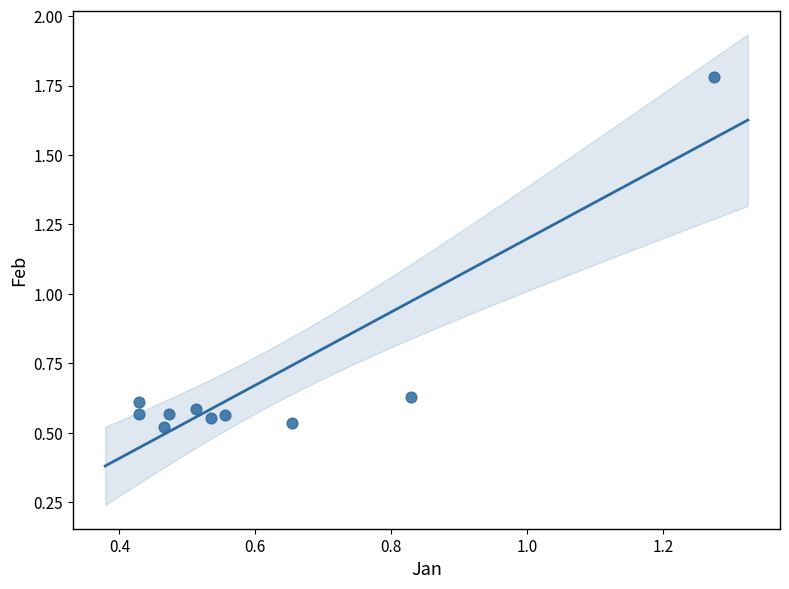

What is the average Y value?

0.7